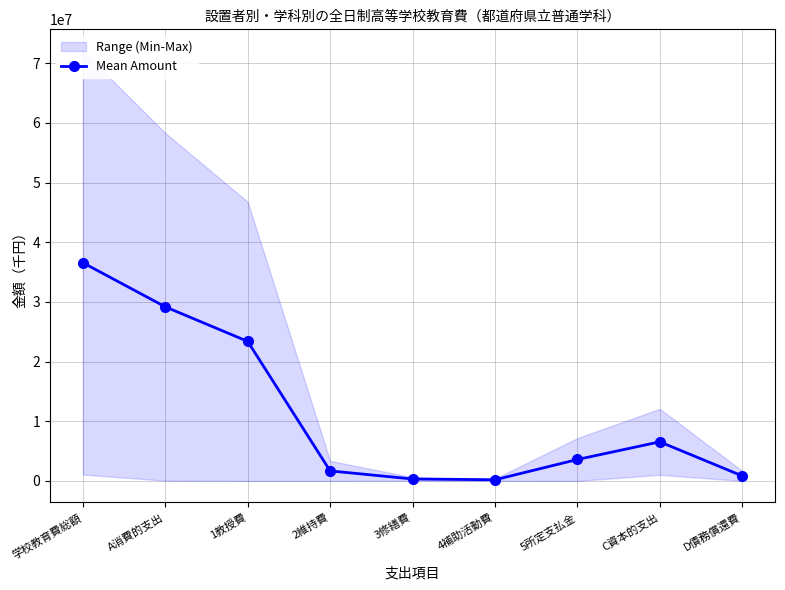

The value at D債務償還費 is 1392675.1. True or false?

False